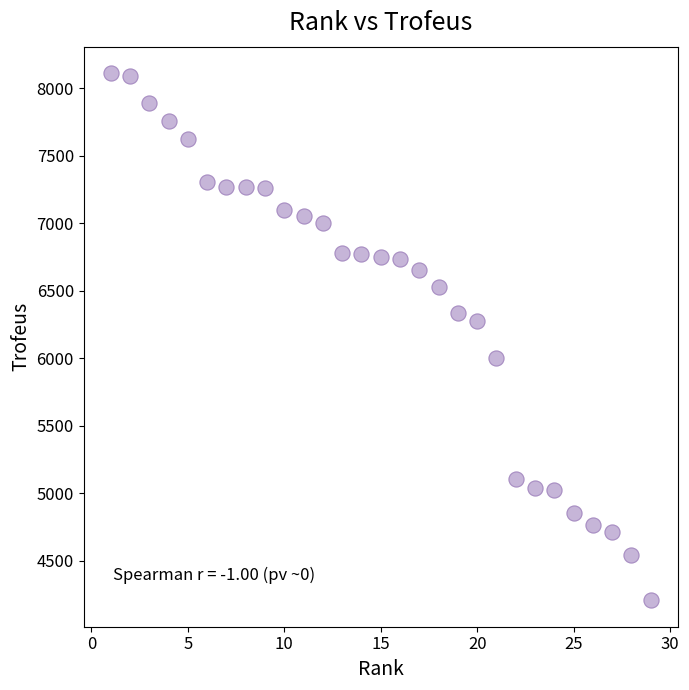

What is the range of Y values (max minus min)?

3904